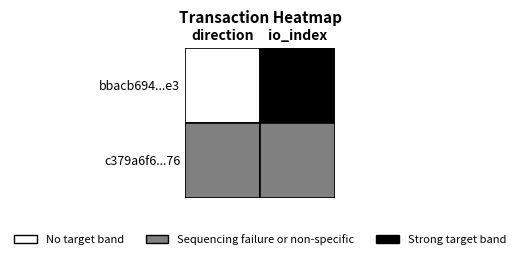

The c379a6f6685354e7928bc34f3d317fbb3730376 series shows 1 at 0. True or false?

False